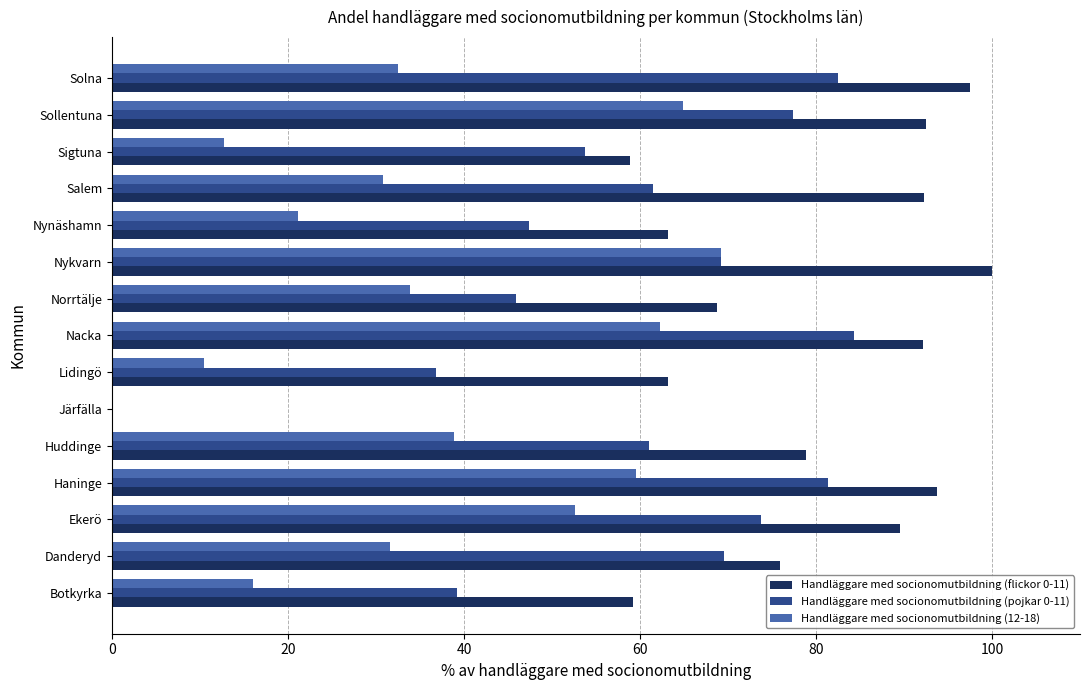

What is the sum of the Handläggare med socionomutbildning (pojkar 0-11) values at Haninge and Nynäshamn?

128.8